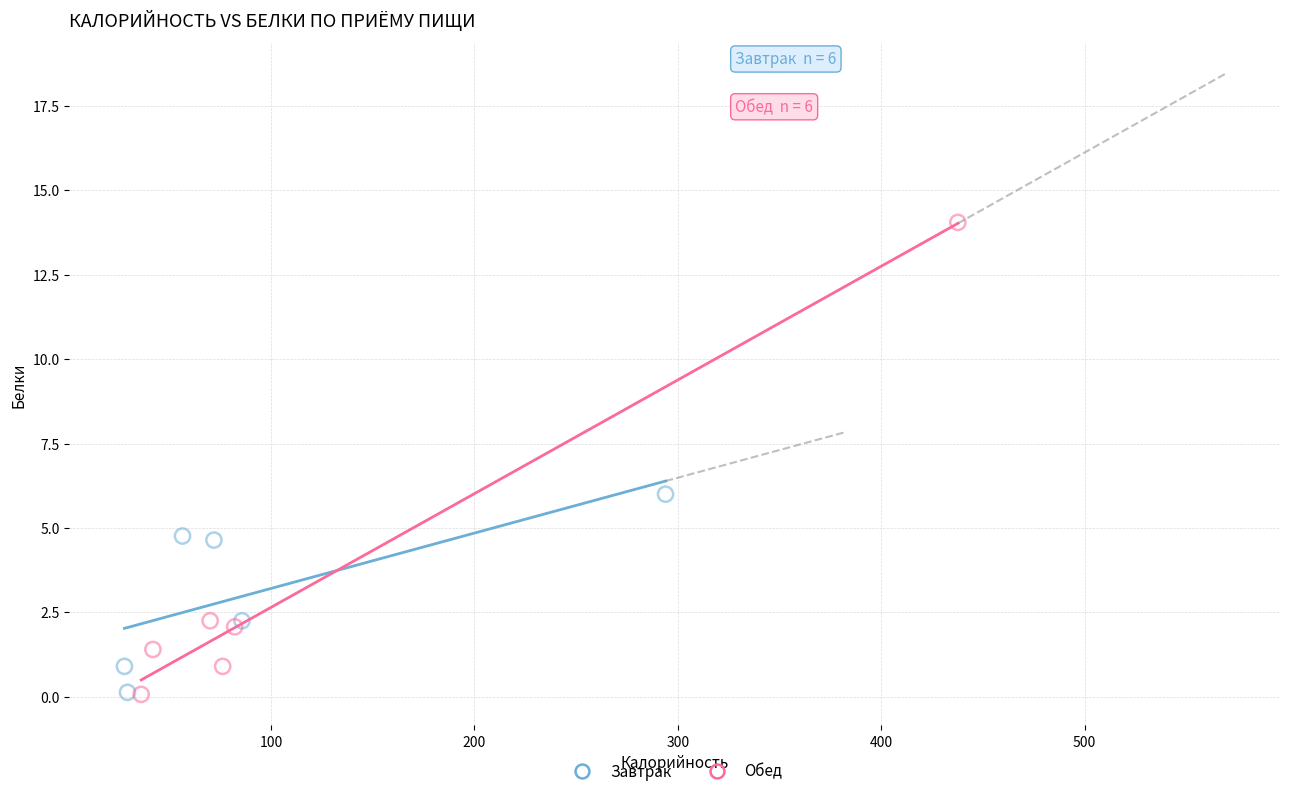

Which series has the largest Y range (max minus min)?

Обед